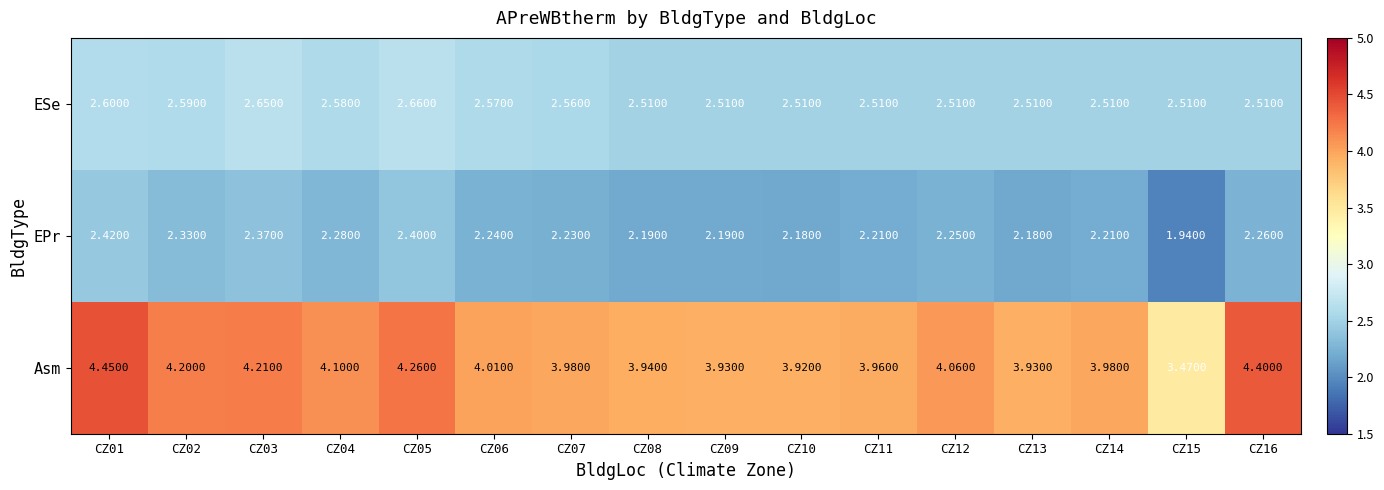

Is the value of Asm at CZ09 greater than the value of EPr at CZ13?

Yes